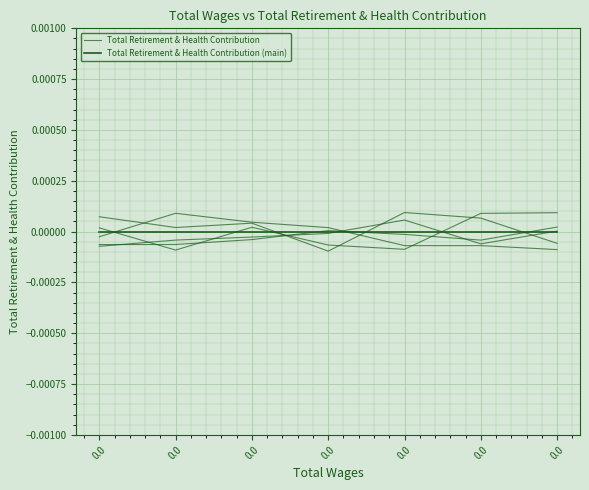

How many data points does each series have?

7